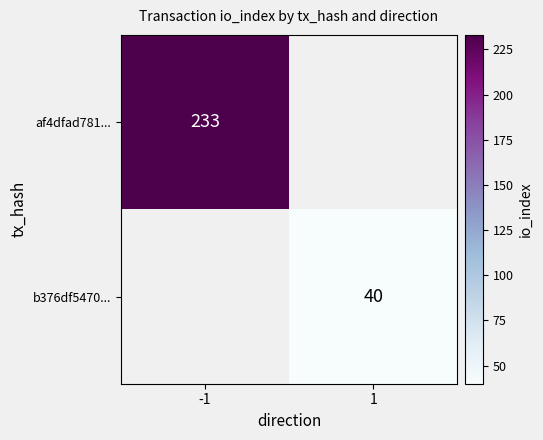

Is it true that b376df5470... equals 40 at 1?

True